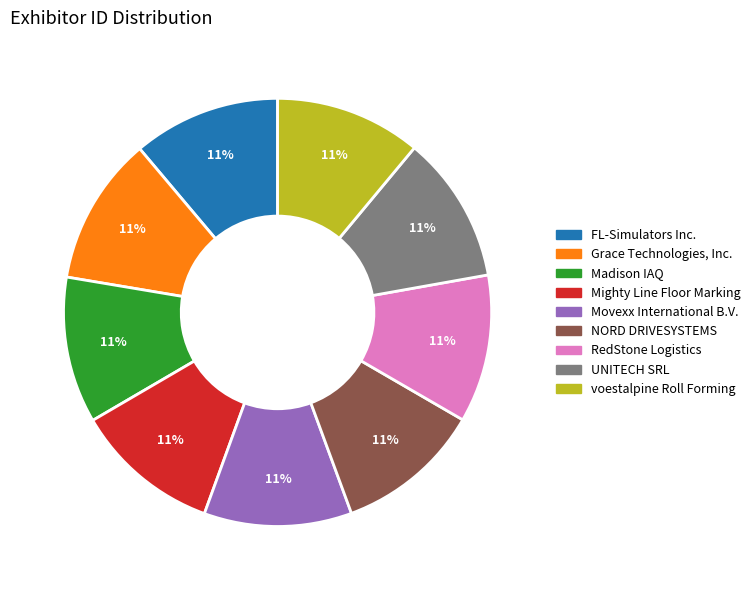

How many segments does this pie chart have?

9